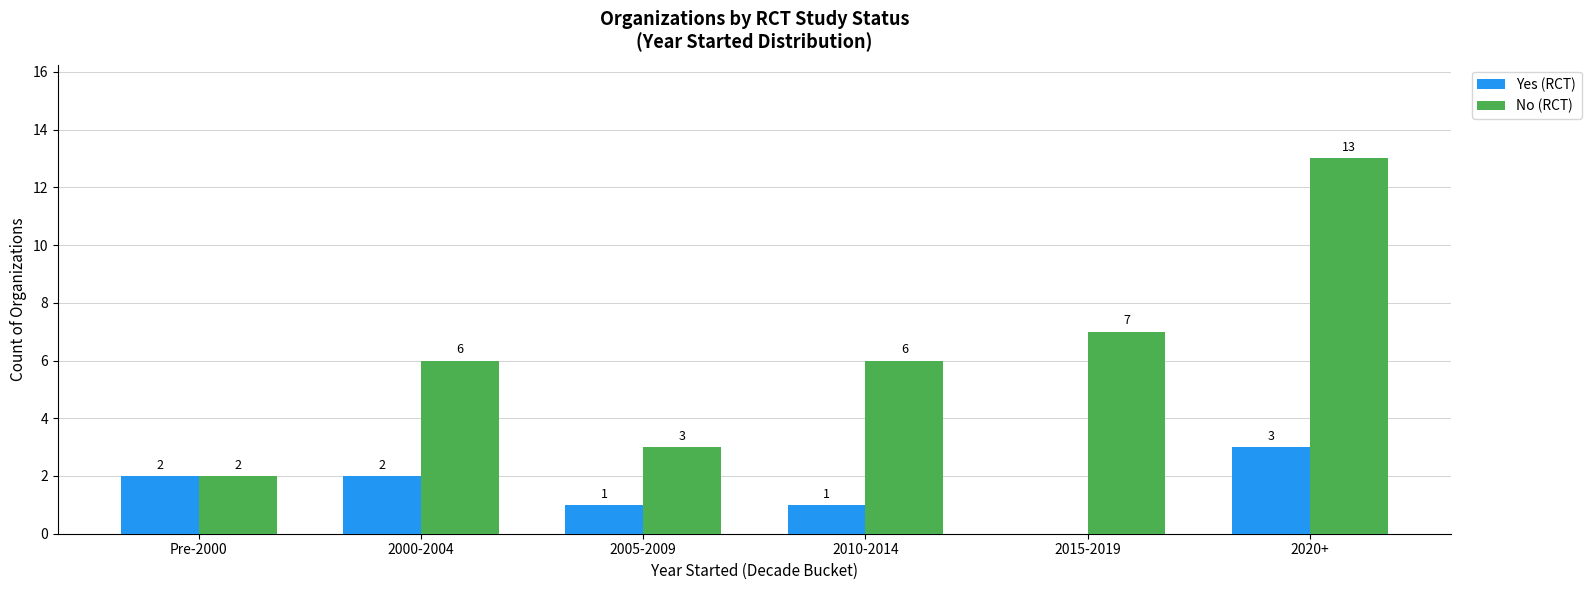

The value of No (RCT) at 2010-2014 is 6. True or false?

True